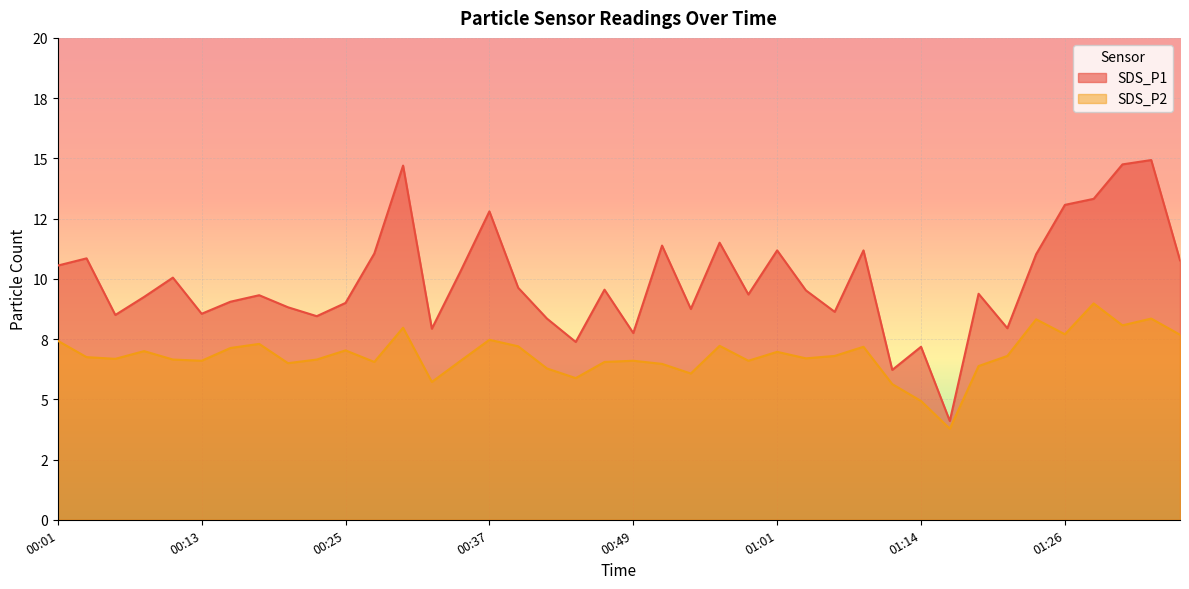

What is the sum of all SDS_P2 values?

273.2